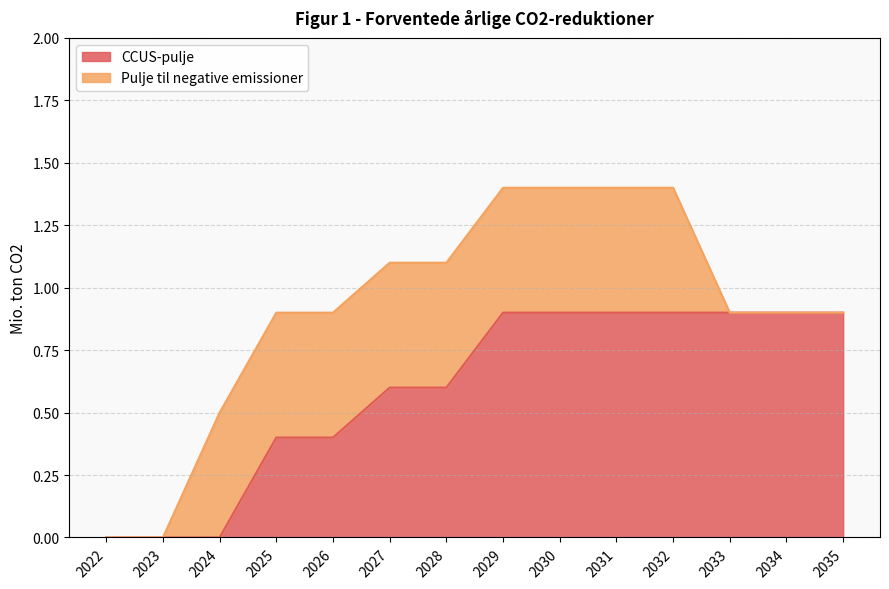

Rank the categories by value from highest to lowest.

2029, 2030, 2031, 2032, 2033, 2034, 2035, 2027, 2028, 2025, 2026, 2022, 2023, 2024